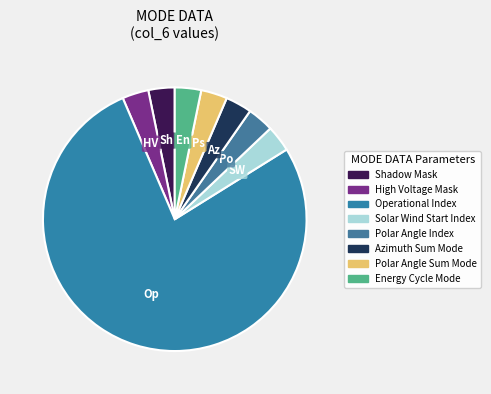

How many slices are in this pie chart?

8